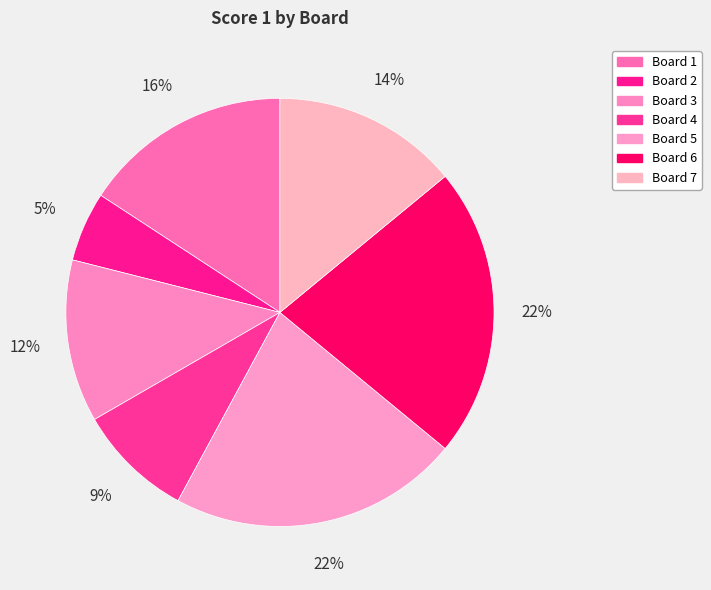

To the nearest percent, what is the combined percentage of Board 1 and Board 4?

25%